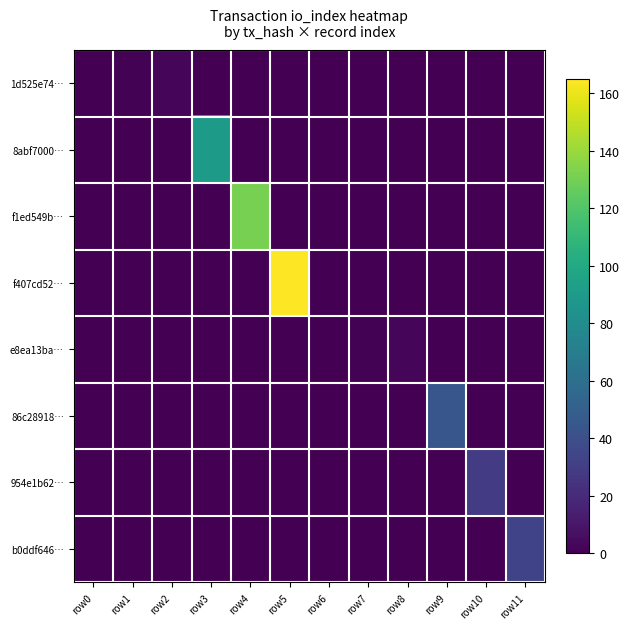

Rank the series by their maximum value, from highest to lowest.

f407cd52…, f1ed549b…, 8abf7000…, 86c28918…, b0ddf646…, 954e1b62…, 1d525e74…, e8ea13ba…